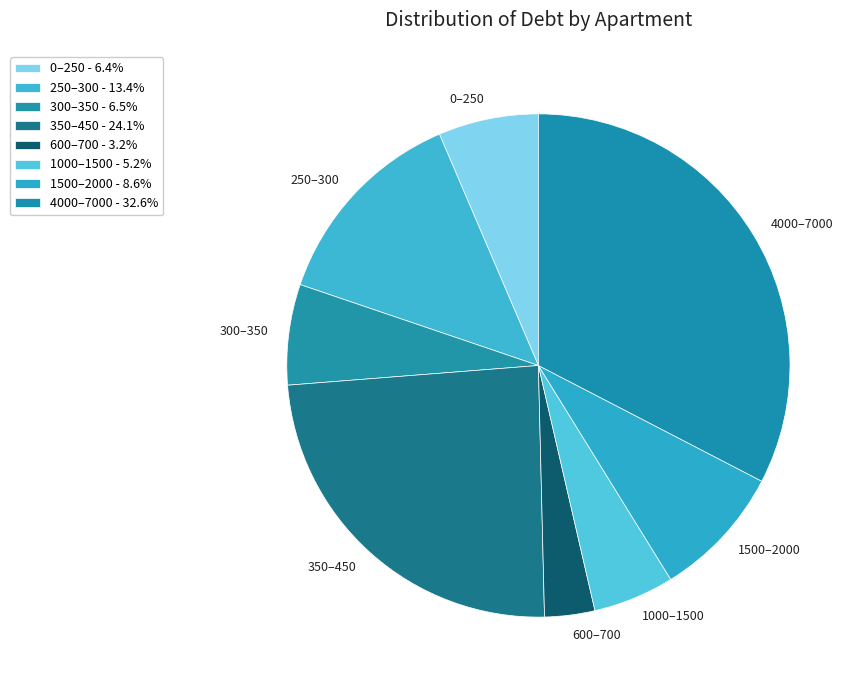

Does any single category account for the majority?

No